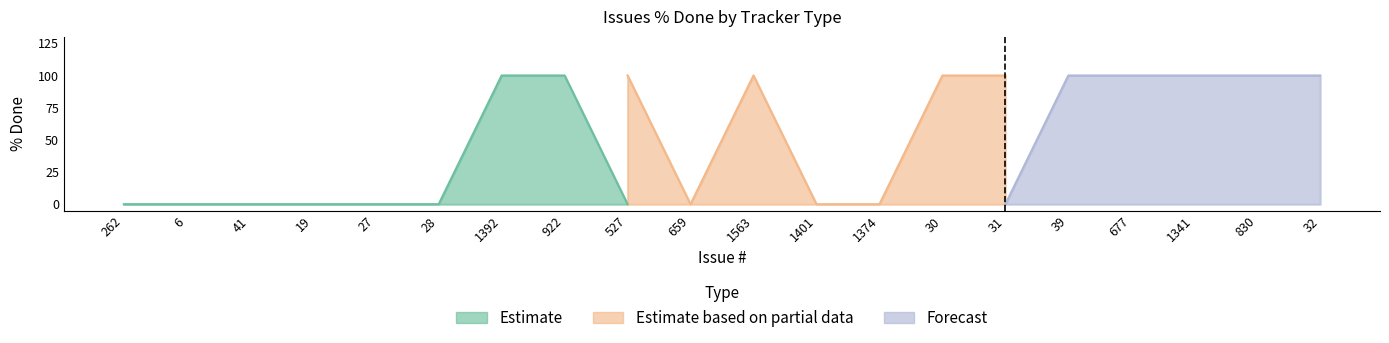

After their last crossing, which series has the higher values: Estimate based on partial data or Estimate?

Estimate based on partial data